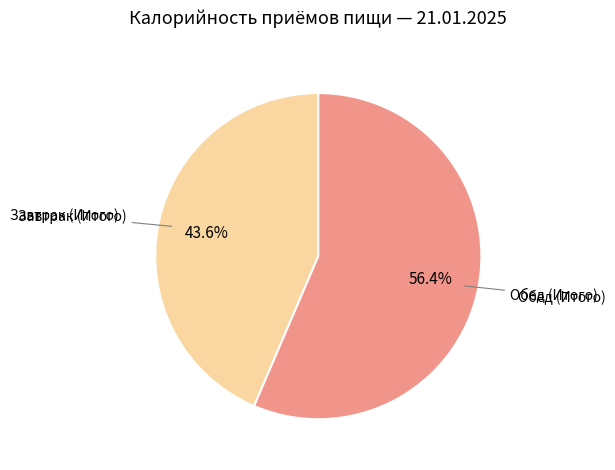

Is there any slice that represents more than half of the pie?

Yes